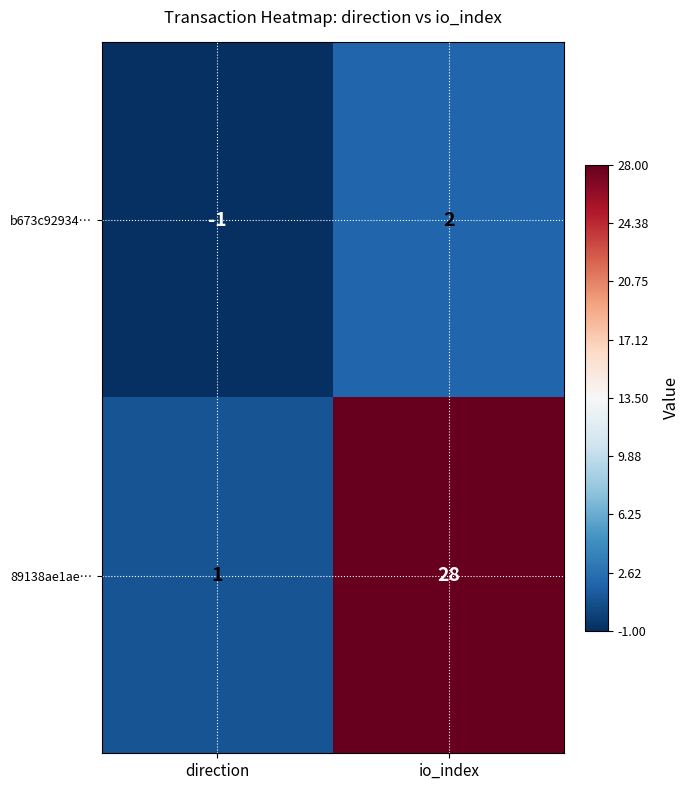

Count the number of categories in the chart.

2